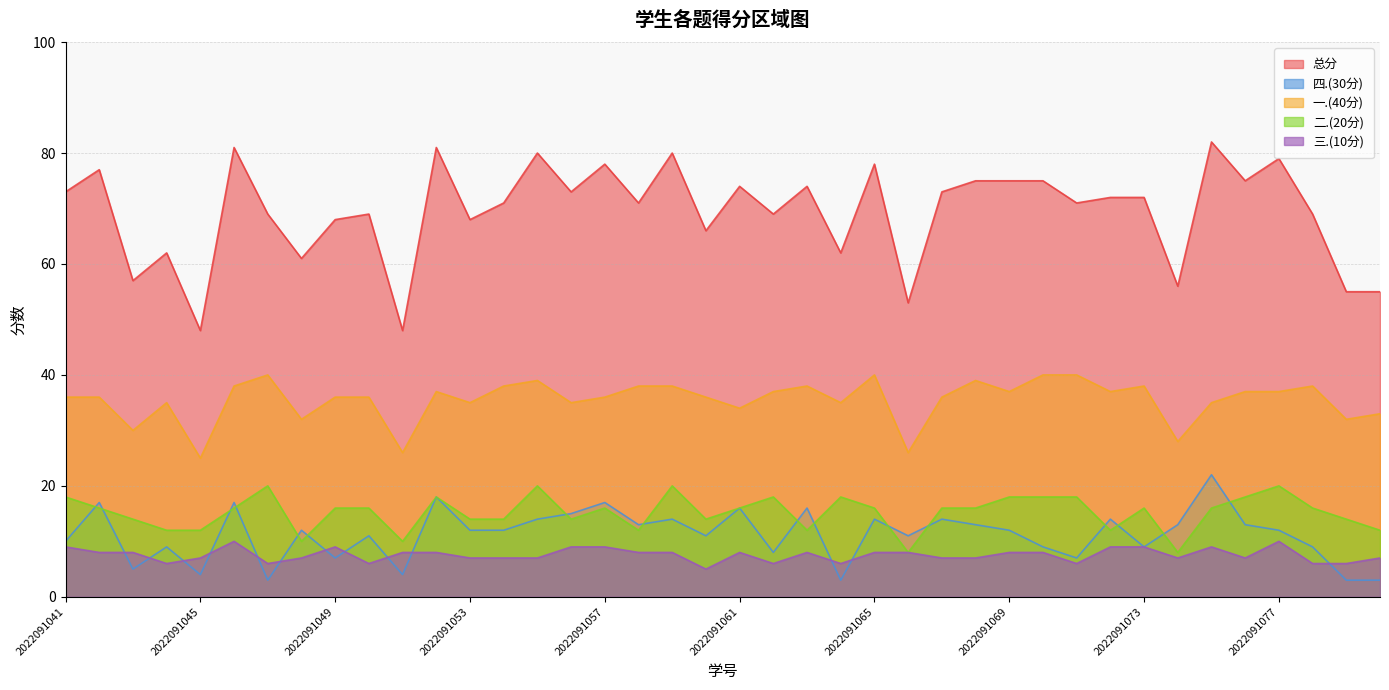

List the labels in order of 三.(10分) value, smallest first.

2022091060, 2022091044, 2022091047, 2022091050, 2022091062, 2022091064, 2022091071, 2022091078, 2022091079, 2022091045, 2022091048, 2022091053, 2022091054, 2022091055, 2022091067, 2022091068, 2022091074, 2022091076, 2022091080, 2022091042, 2022091043, 2022091051, 2022091052, 2022091058, 2022091059, 2022091061, 2022091063, 2022091065, 2022091066, 2022091069, 2022091070, 2022091041, 2022091049, 2022091056, 2022091057, 2022091072, 2022091073, 2022091075, 2022091046, 2022091077